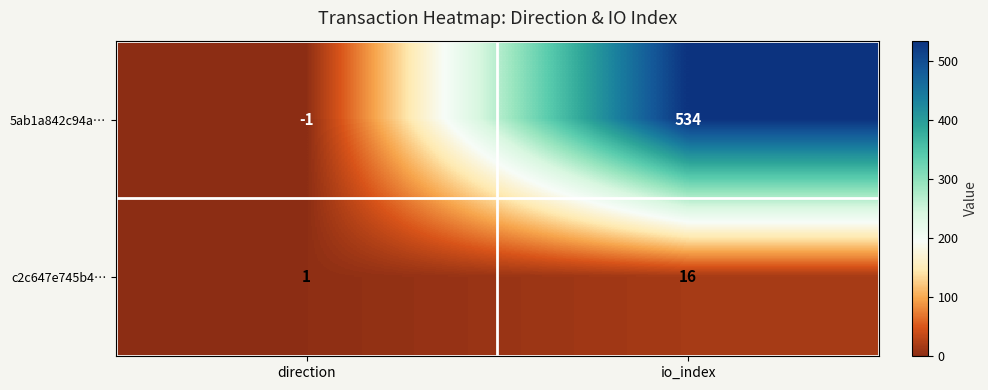

Count the number of categories in the chart.

2